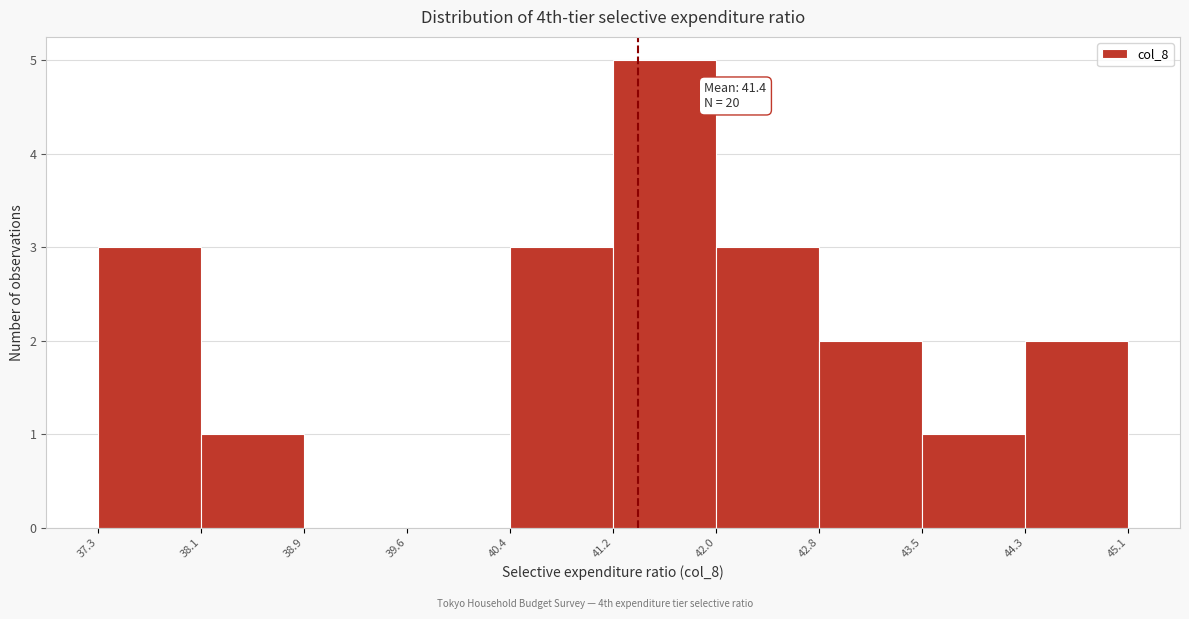

Over which range of the x-axis is the bar tallest?

41.2 to 42.0